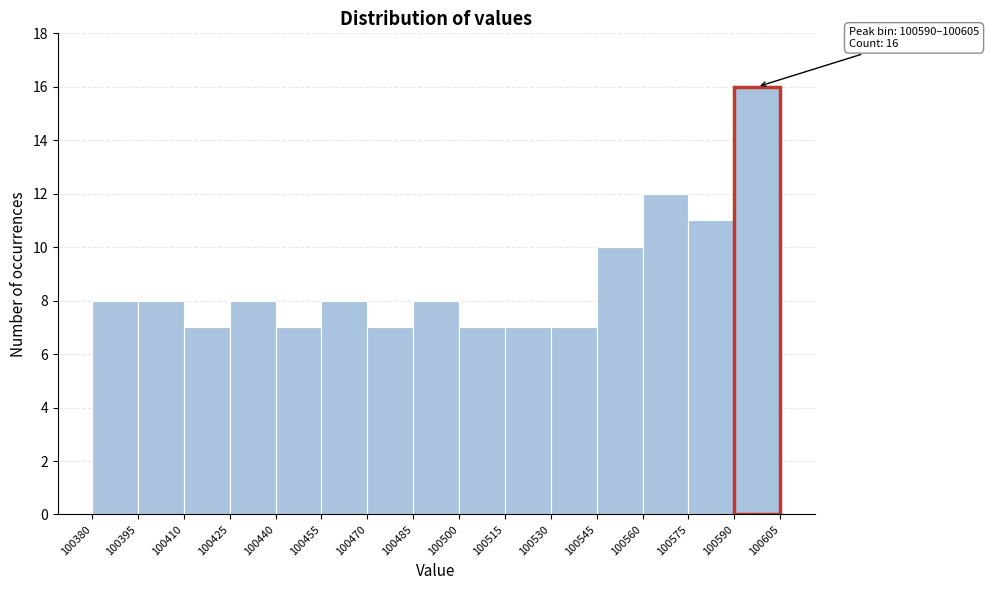

Which range on the x-axis has the tallest bar?

100590 to 100605